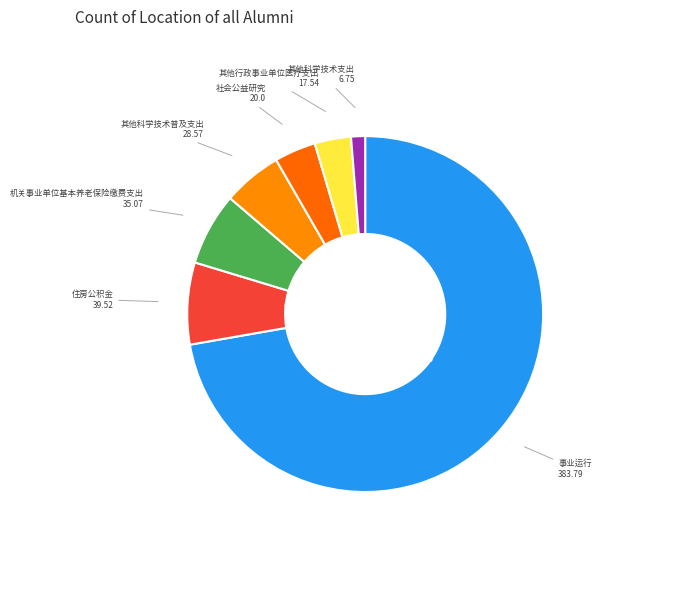

Combined, do 事业运行 and 其他科学技术支出 account for over 50%?

Yes